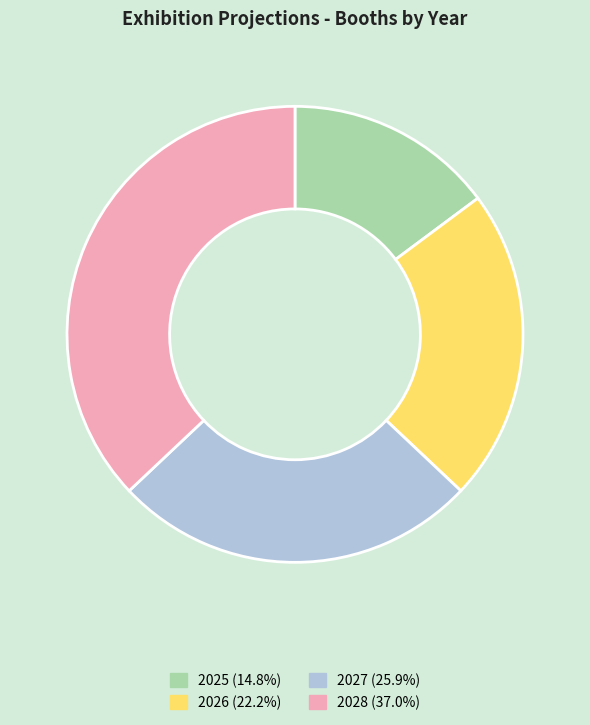

Does any single category account for the majority?

No